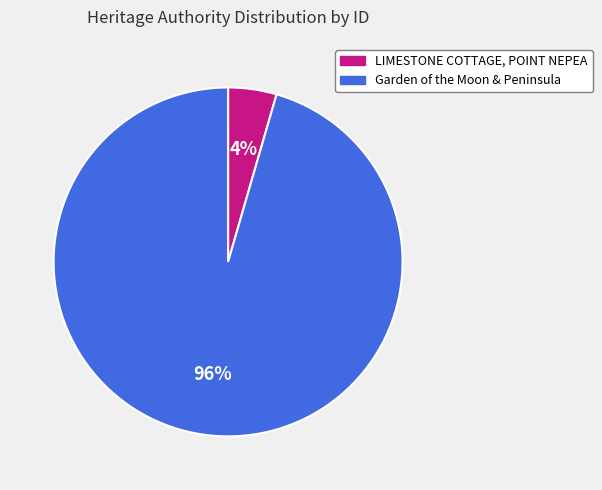

Between LIMESTONE COTTAGE, POINT NEPEA and Garden of the Moon & Peninsula, which is larger?

Garden of the Moon & Peninsula